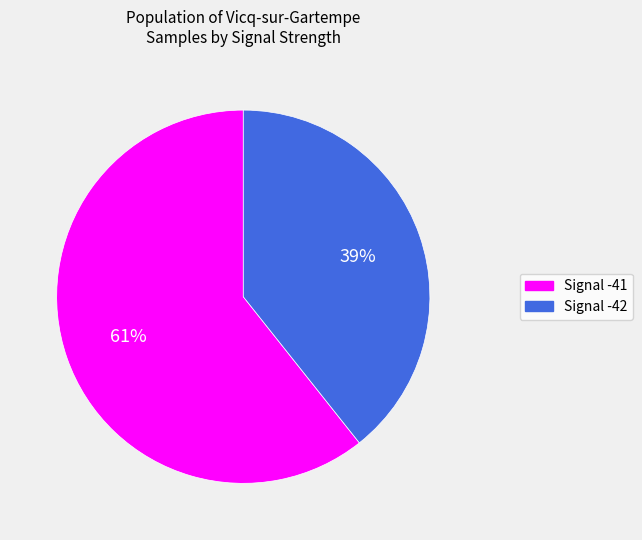

To the nearest percent, what is the average slice percentage?

50%